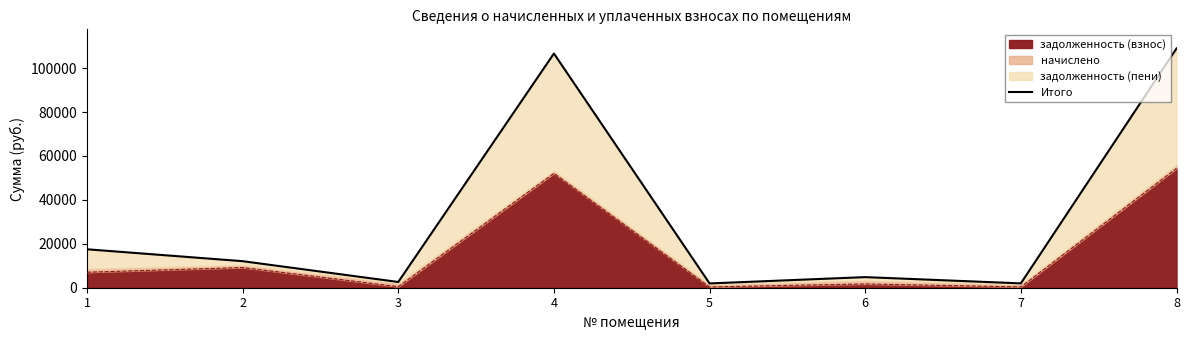

The chart shows a value of 7054.2 at 1. True or false?

False